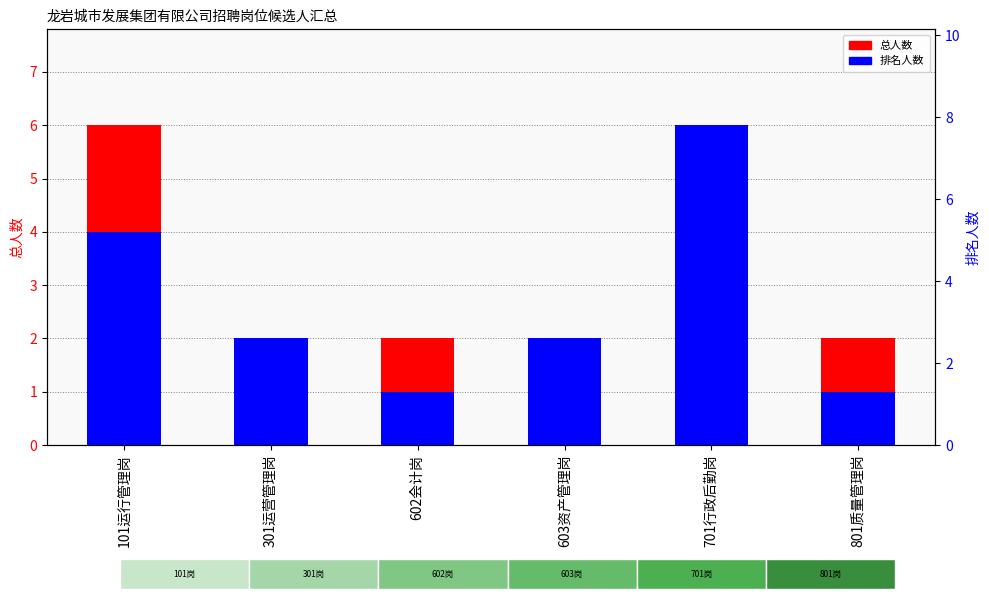

Count the number of data series in this chart.

2